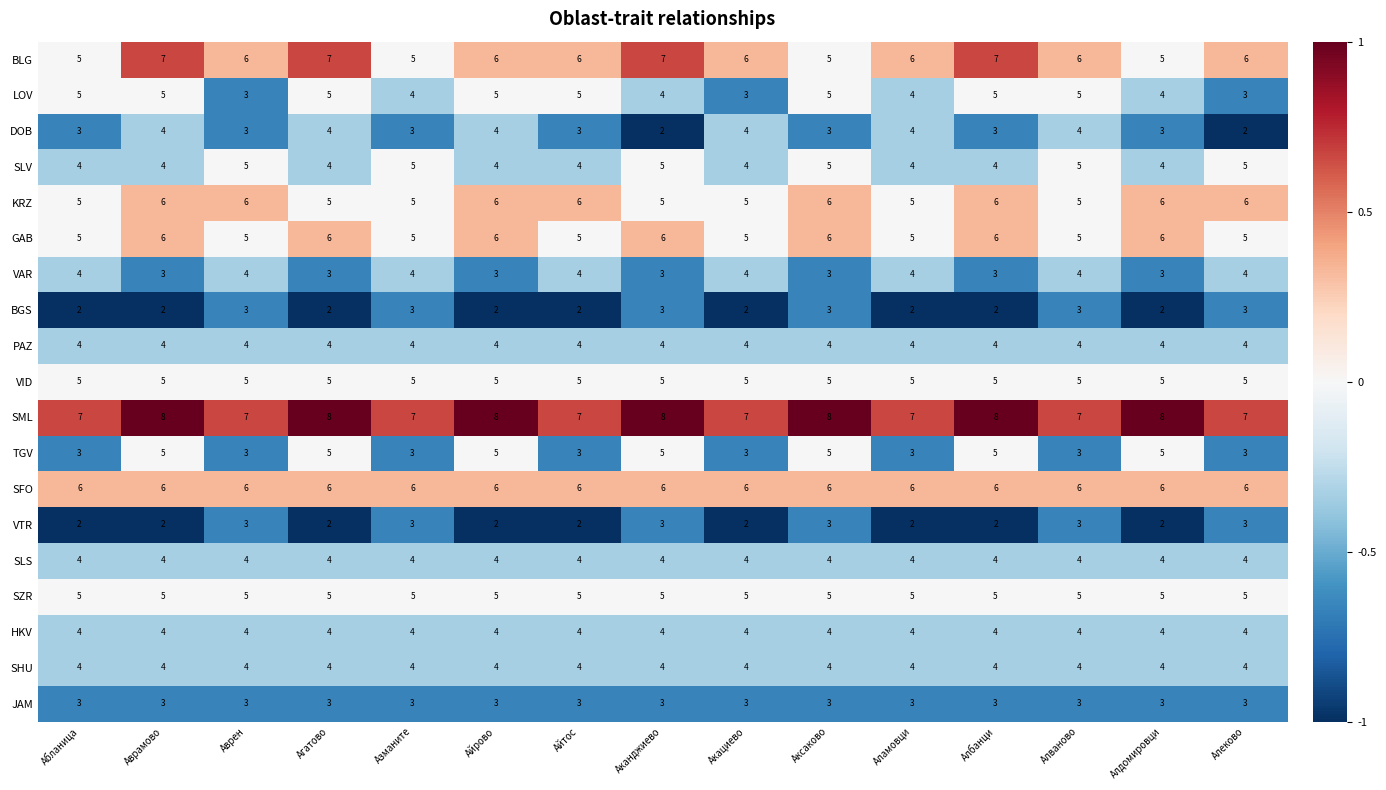

What is the sum of the SLS values at Айрово and Аврамово?

8